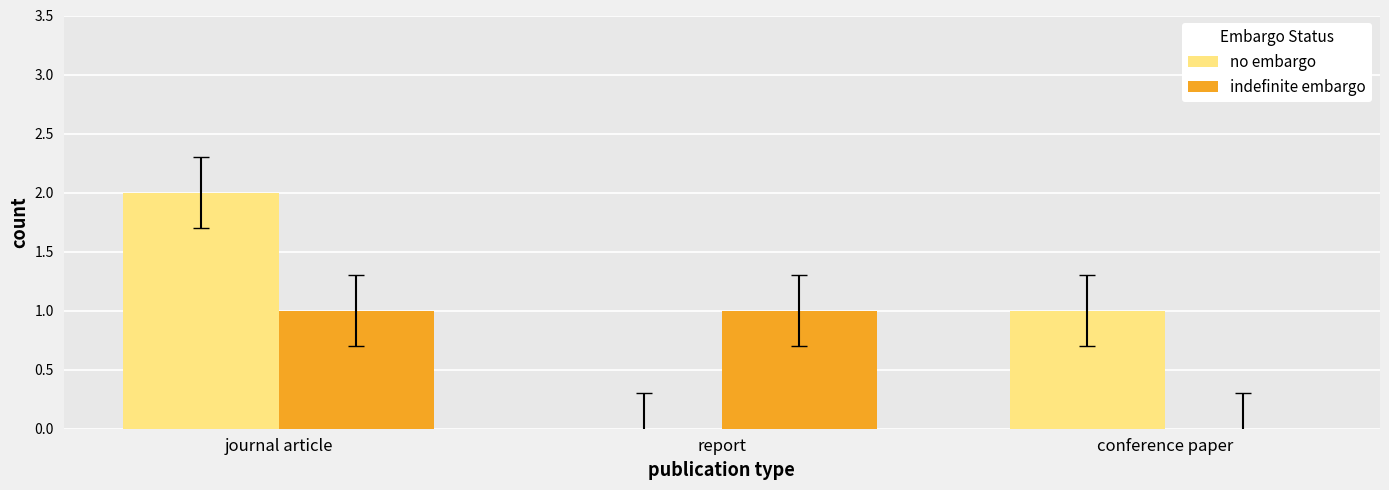

At which category is the sum across all series the highest?

journal article